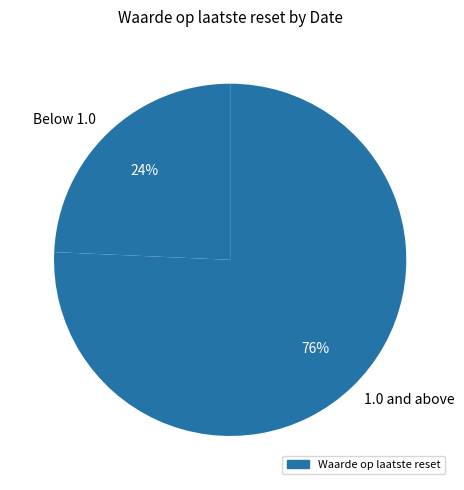

Combined, do 1.0 and above and Below 1.0 account for over 50%?

Yes